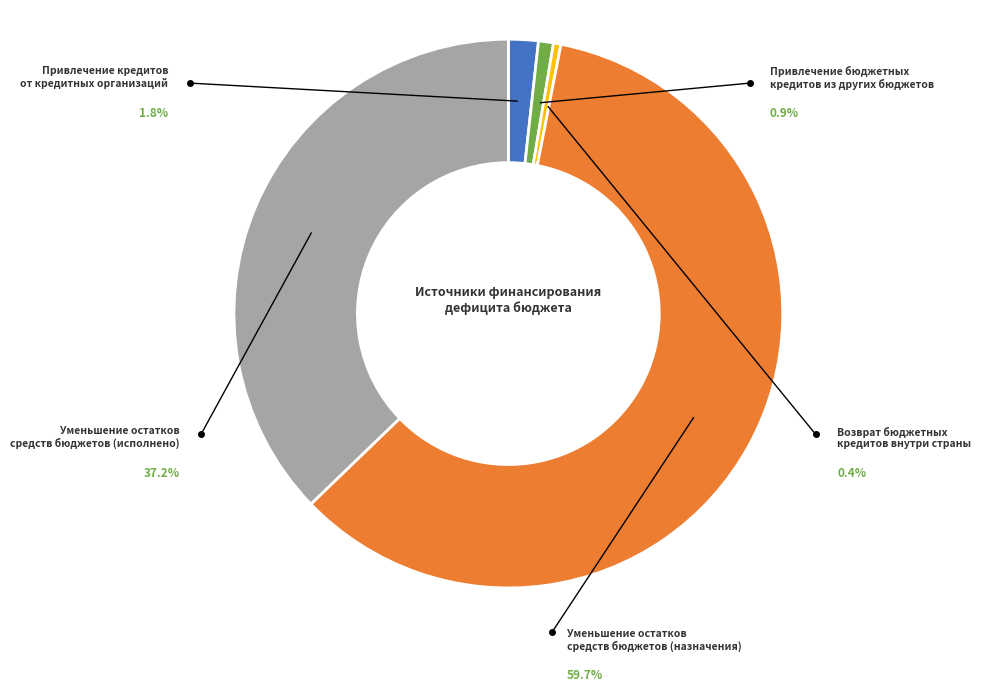

How many segments does this pie chart have?

5